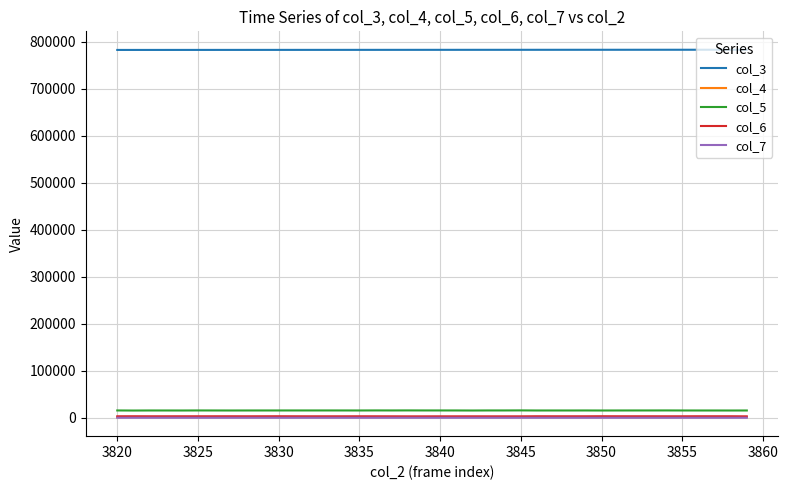

True or false: col_3 and col_6 intersect in this chart.

False